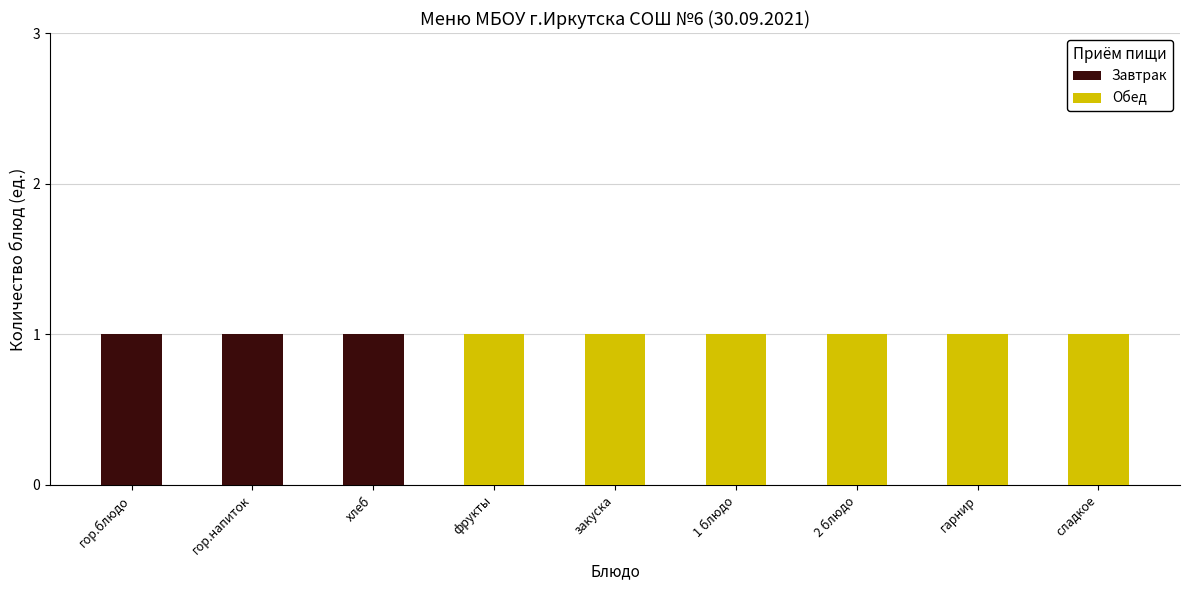

Rank the series by their average value, from lowest to highest.

Завтрак, Обед